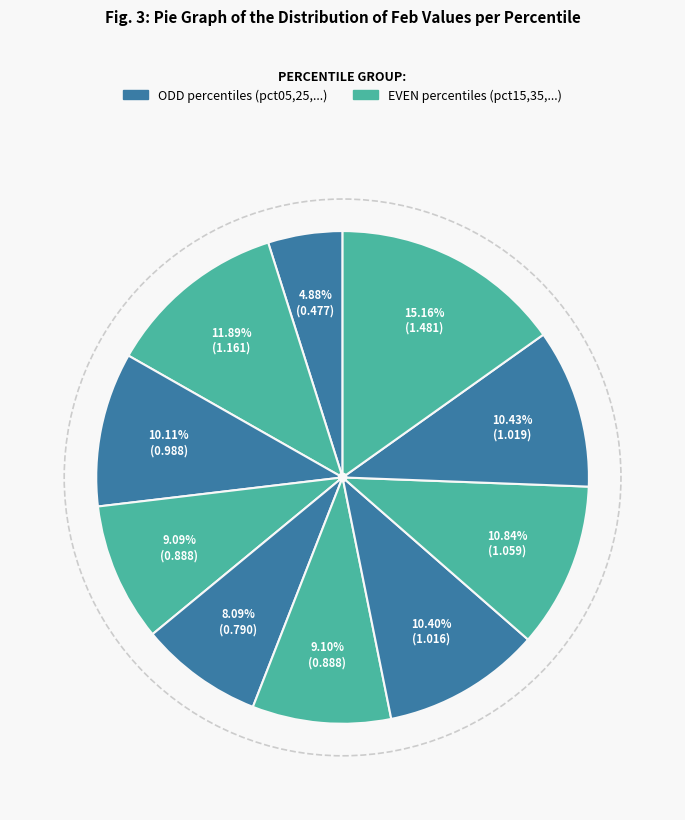

How many slices are in this pie chart?

10